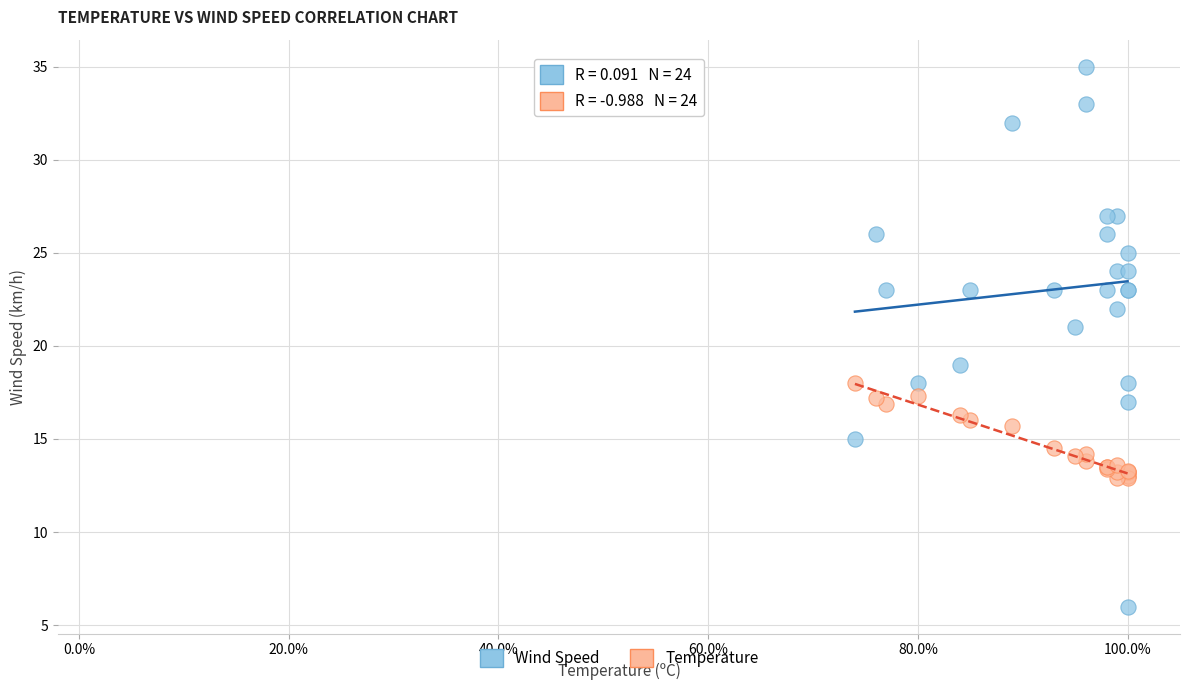

Which series has the widest spread of Y values?

Wind Speed